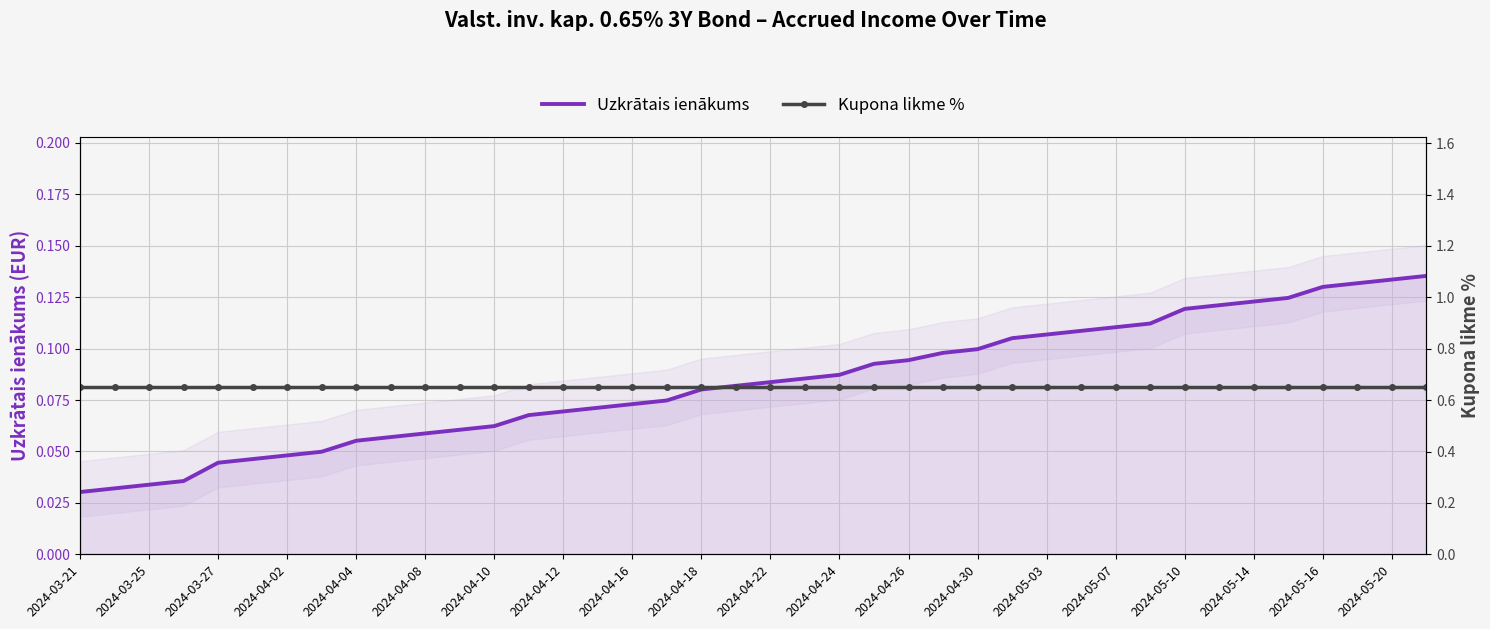

True or false: Uzkrātais ienākums has a value of 0.0 at 2024-04-16.

False